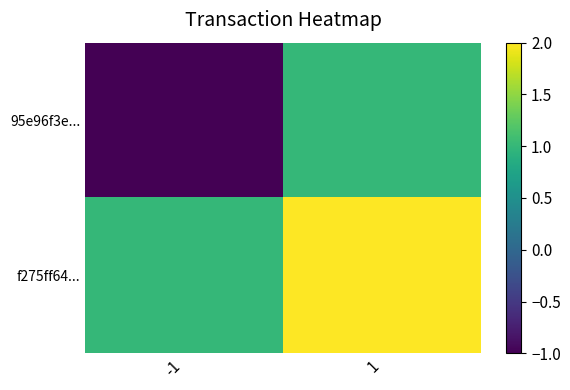

At how many categories does at least one series exceed 1?

1